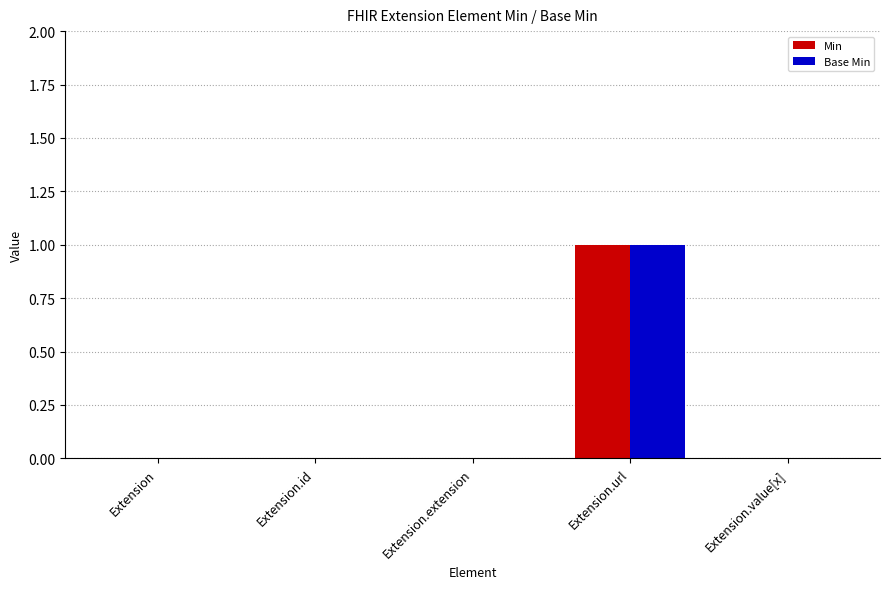

Reading right to left, extract all data points from this chart.

Min: Extension.value[x]=0	Extension.url=1	Extension.extension=0	Extension.id=0	Extension=0
Base Min: Extension.value[x]=0	Extension.url=1	Extension.extension=0	Extension.id=0	Extension=0